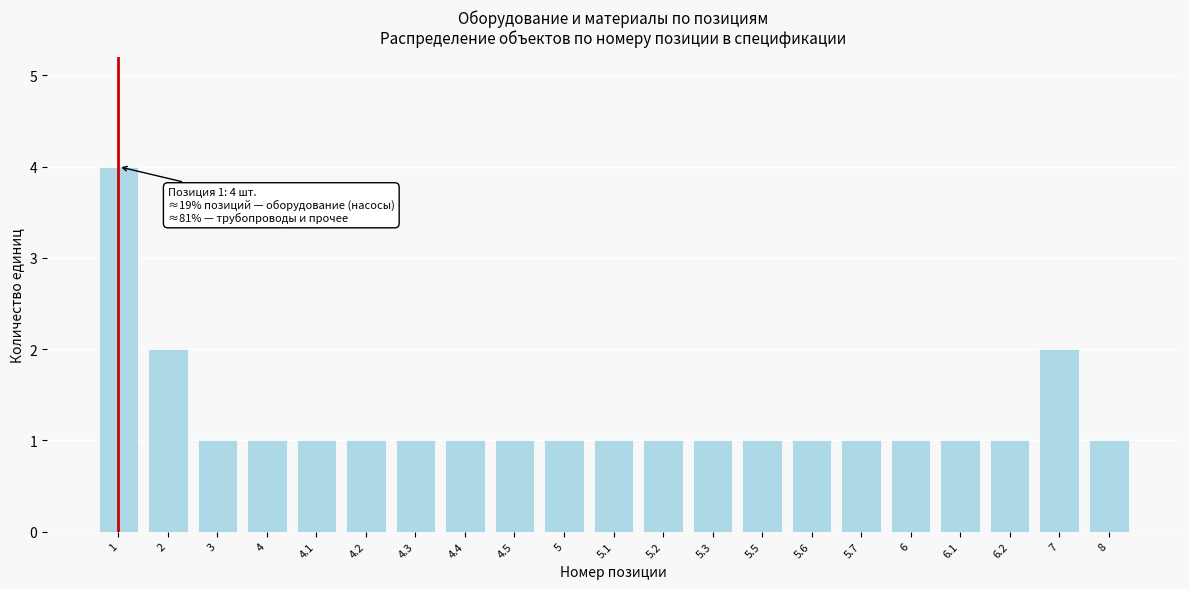

Reading right to left, extract all data points from this chart.

8=1	7=2	6.2=1	6.1=1	6=1	5.7=1	5.6=1	5.5=1	5.3=1	5.2=1	5.1=1	5=1	4.5=1	4.4=1	4.3=1	4.2=1	4.1=1	4=1	3=1	2=2	1=4